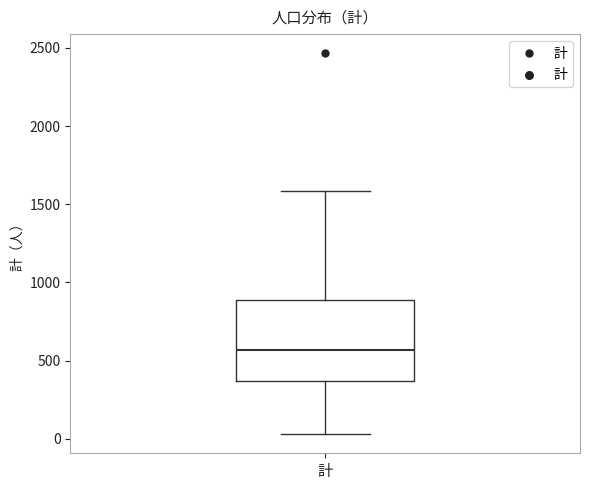

Where is the lower edge of the box for 計 on the y-axis? The values are not printed on the chart, so give them approximately, as read against the axis.

350